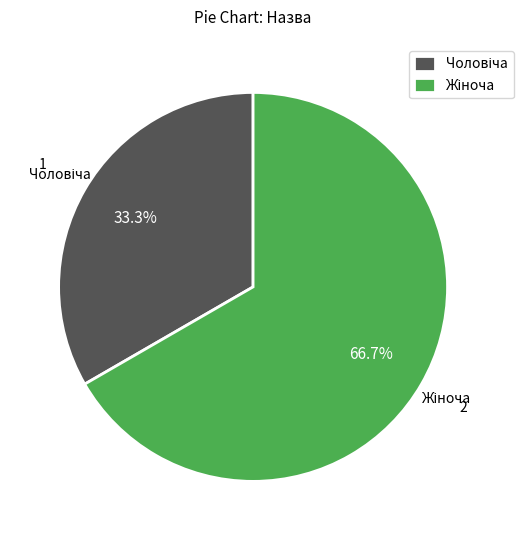

Does any single category account for the majority?

Yes